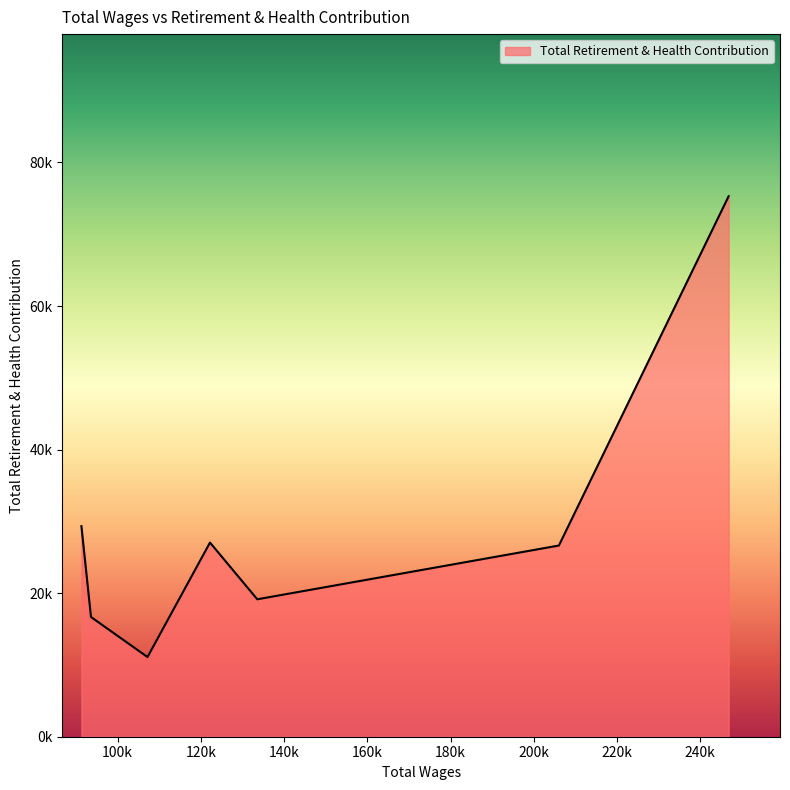

Does the chart display data point markers on the line(s)?

No